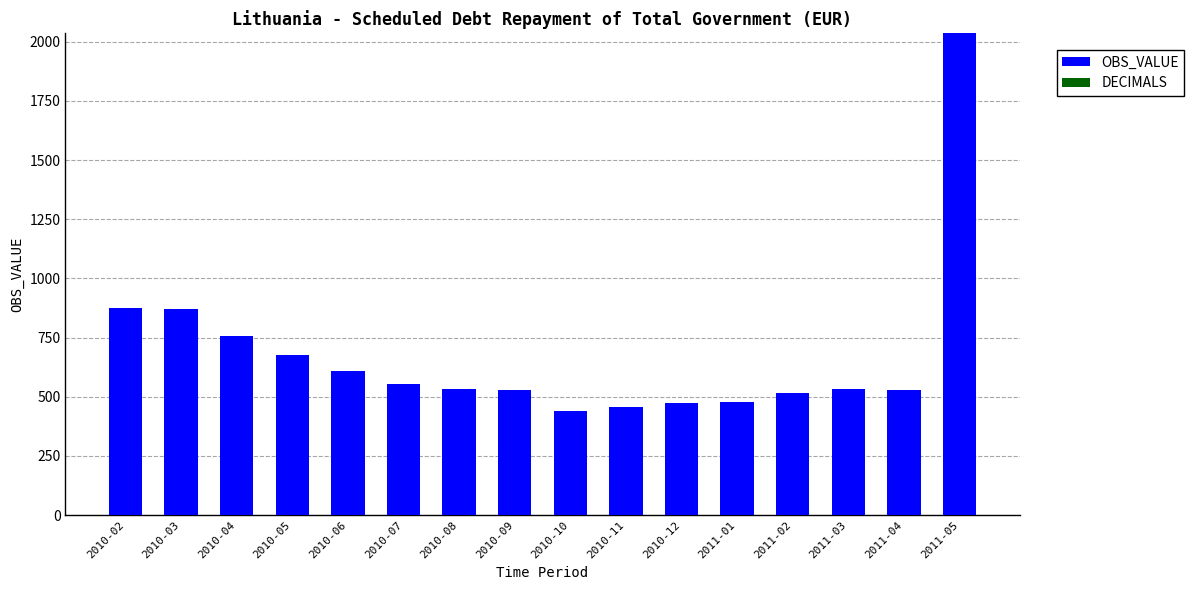

At which category does the chart reach its peak across all series?

2011-05